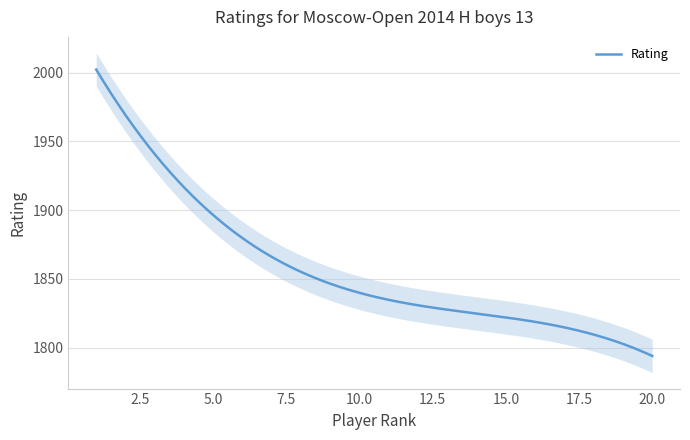

How many lines are shown in the chart?

1